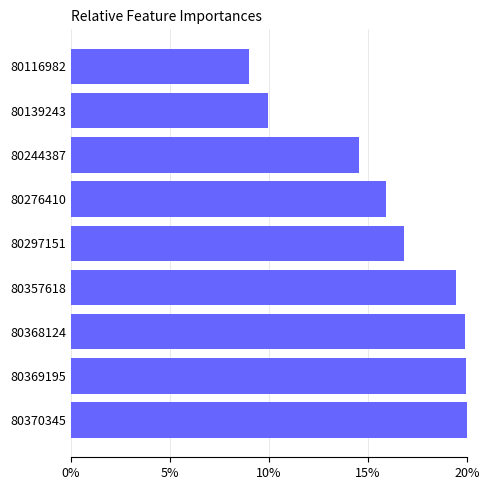

What is the difference between the second highest and minimum values?

11.0